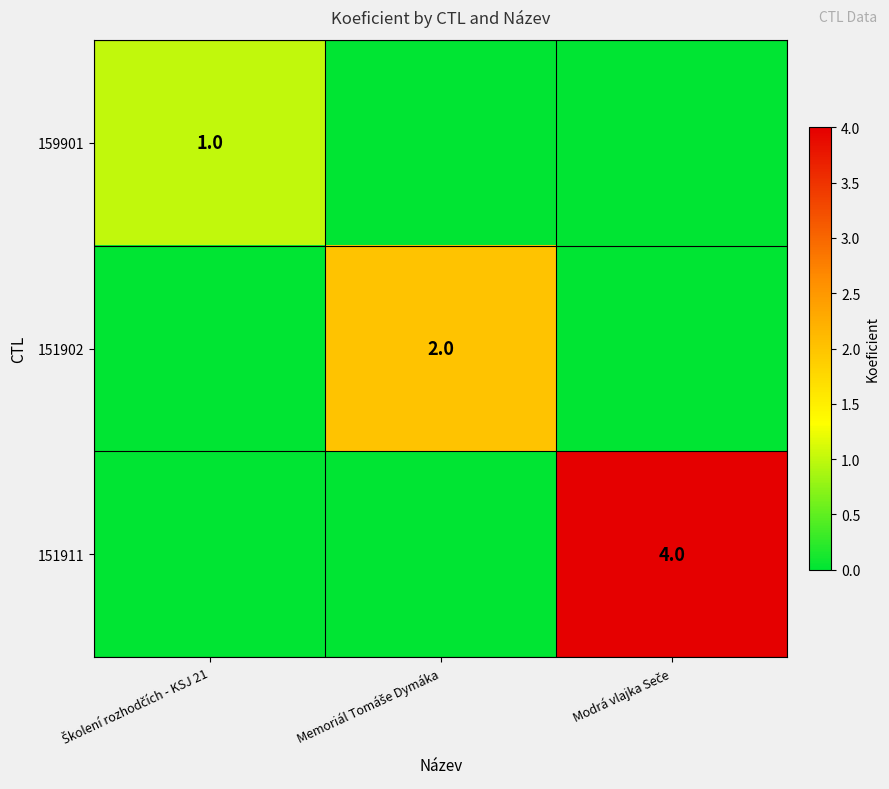

Is it true that 151902 equals -1 at Modrá vlajka Seče?

False